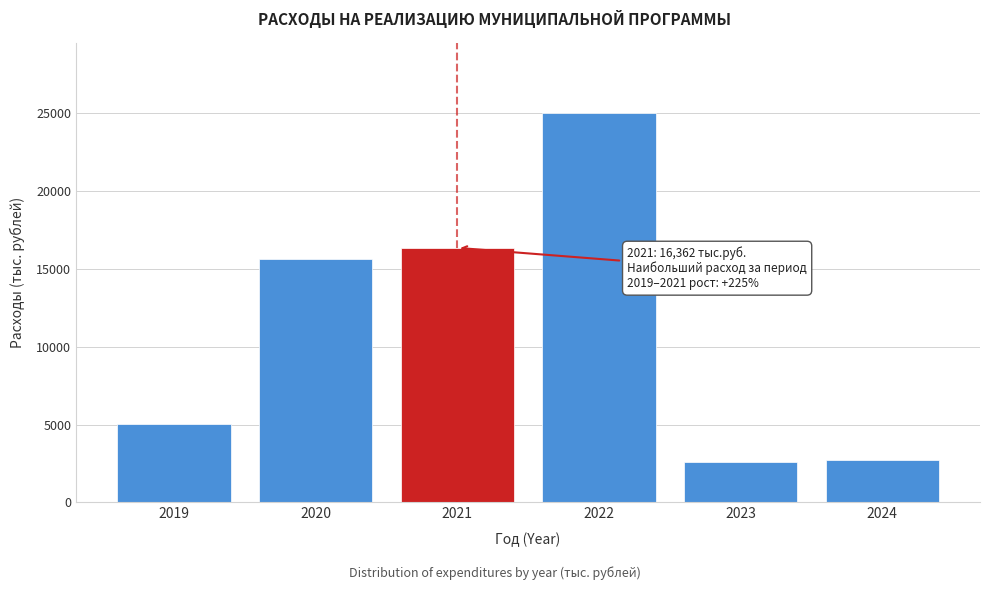

At which category does the chart reach its peak across all series?

2022